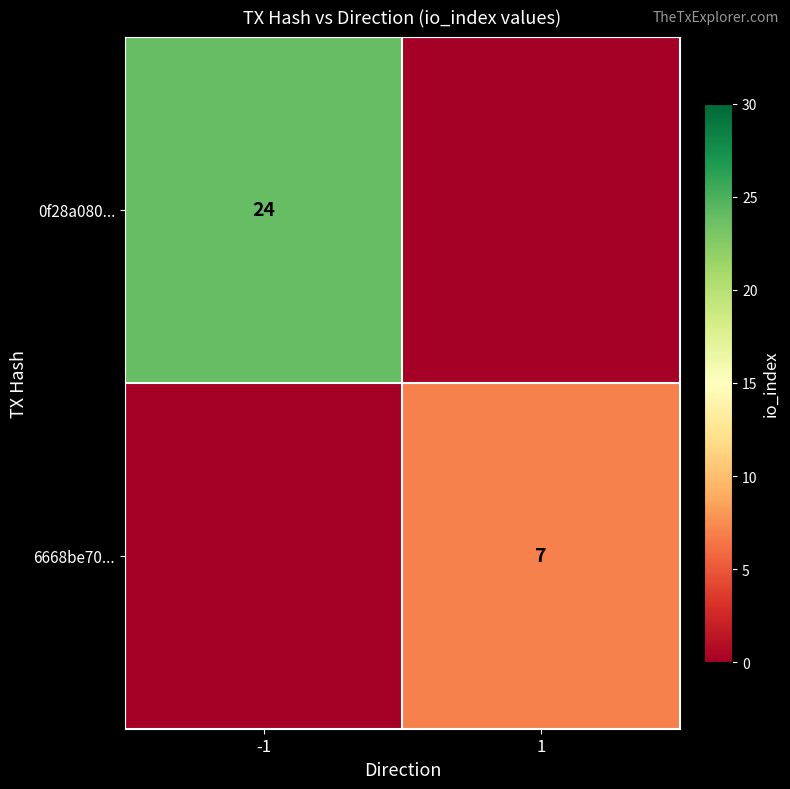

The value of 0f28a080... at -1 is 24. True or false?

True